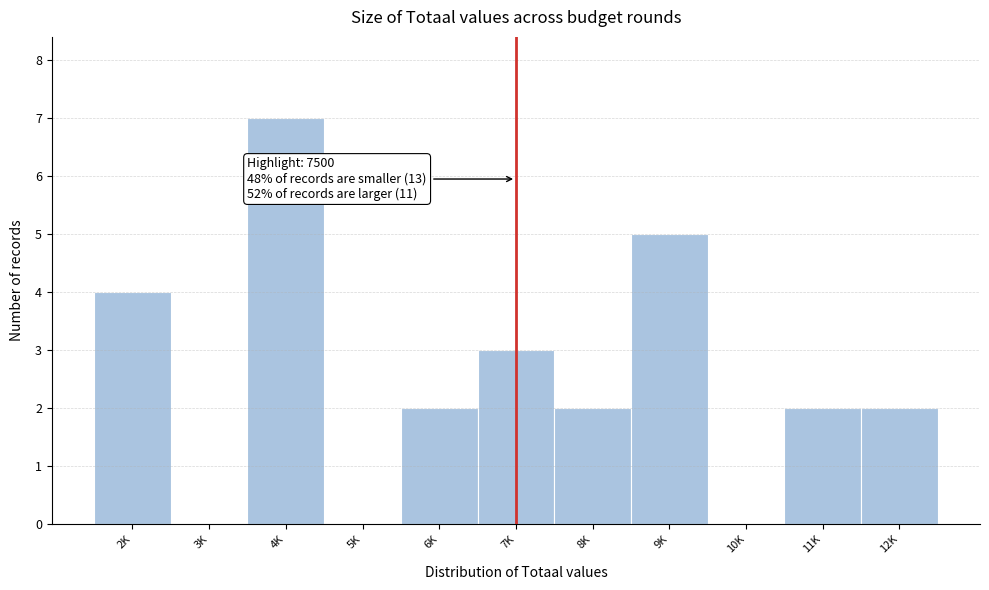

Reading right to left, transcribe all the data shown in this chart.

12K=2	11K=2	10K=0	9K=5	8K=2	7K=3	6K=2	5K=0	4K=7	3K=0	2K=4